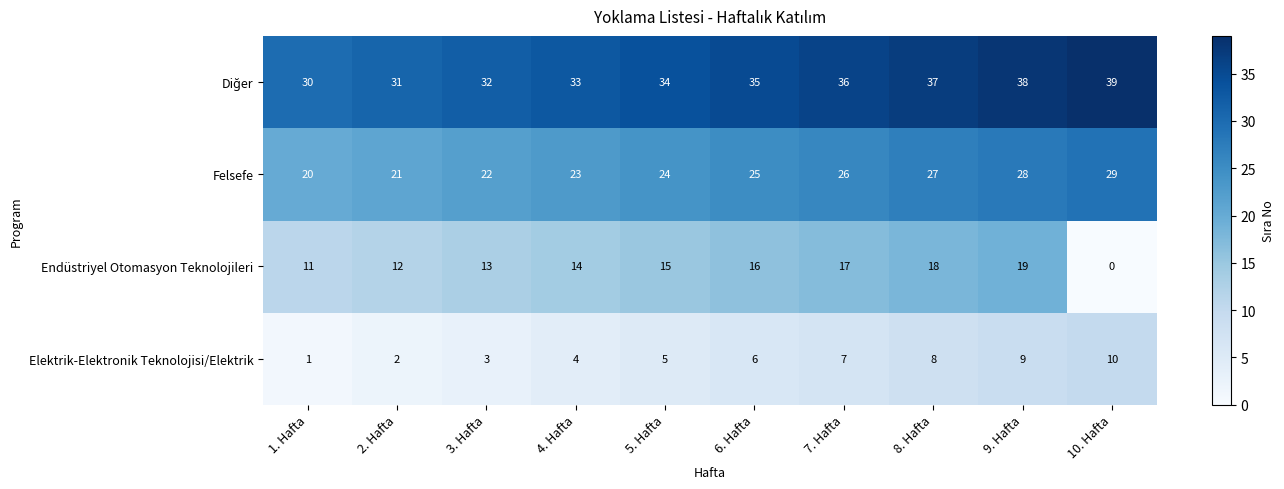

Rank the categories by Felsefe value from lowest to highest.

1. Hafta, 2. Hafta, 3. Hafta, 4. Hafta, 5. Hafta, 6. Hafta, 7. Hafta, 8. Hafta, 9. Hafta, 10. Hafta